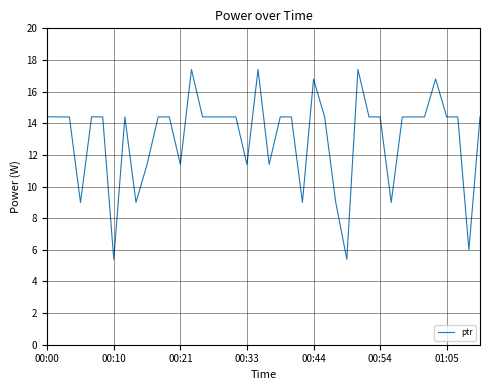

What is the difference between the maximum and minimum values?

12.0